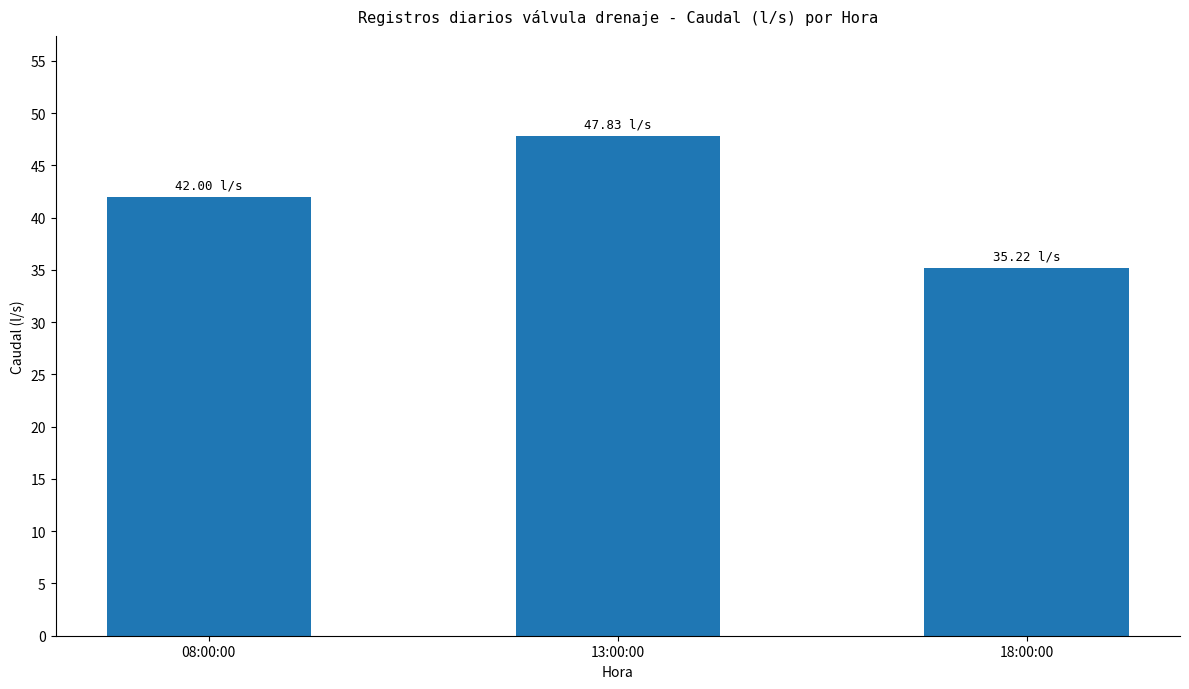

Reading left to right, transcribe all the data shown in this chart.

08:00:00=42.0	13:00:00=47.8	18:00:00=35.2